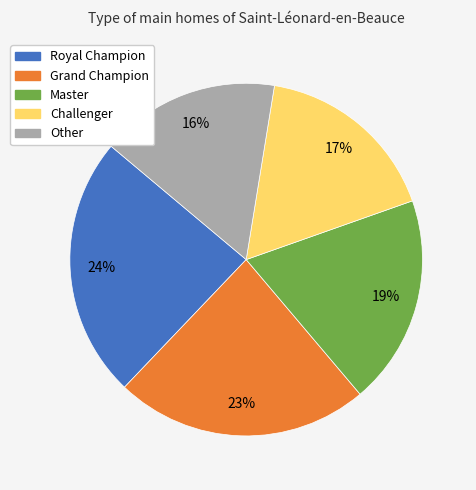

Combined, do Grand Champion and Royal Champion account for over 50%?

No